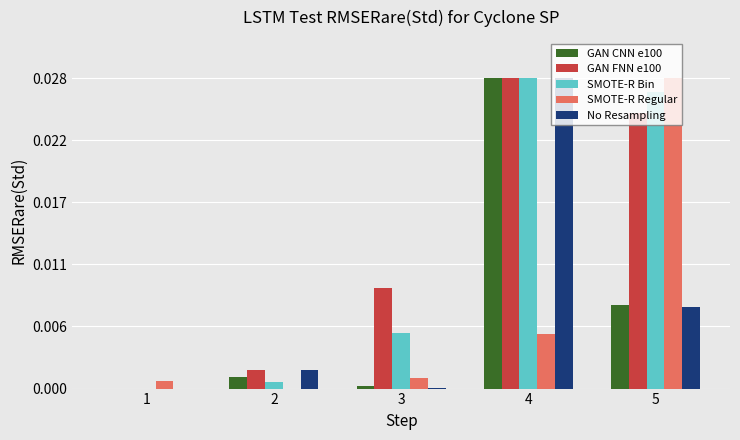

What are all the series names shown in the legend?

GAN CNN e100, GAN FNN e100, SMOTE-R Bin, SMOTE-R Regular, No Resampling